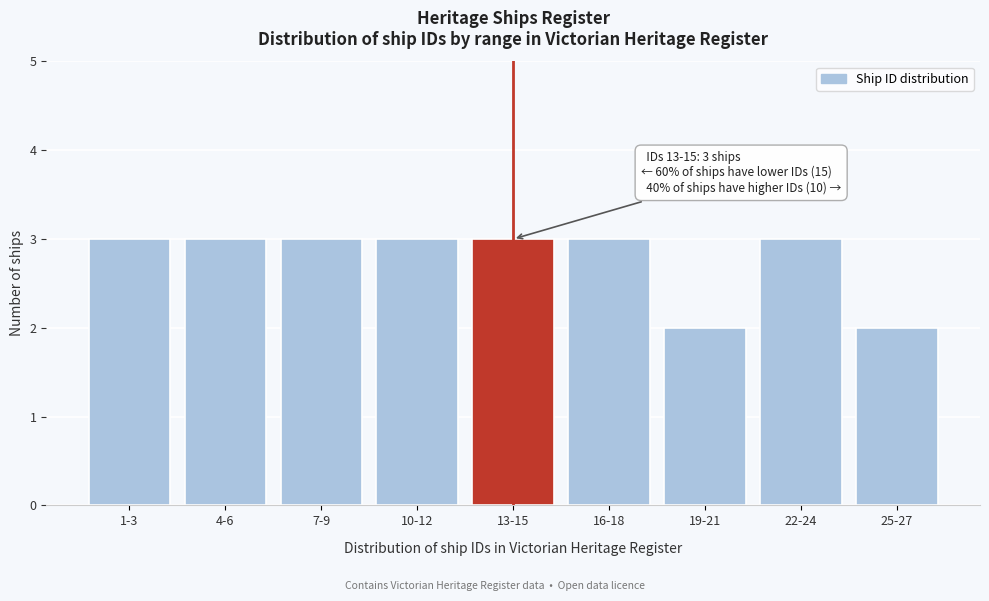

Reading right to left, list all the values displayed in this chart.

2	3	2	3	3	3	3	3	3